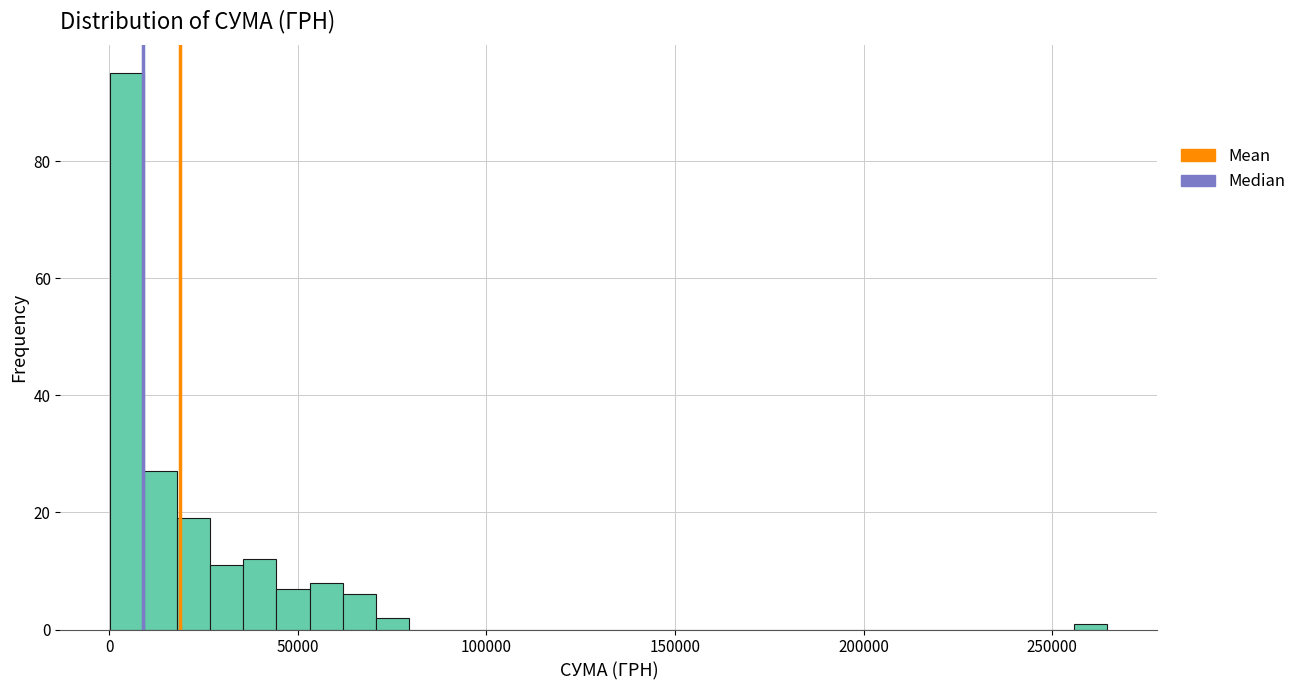

Around what value on the x-axis is the tallest bar? Give the approximate position of its centre, as read against the axis.

5000